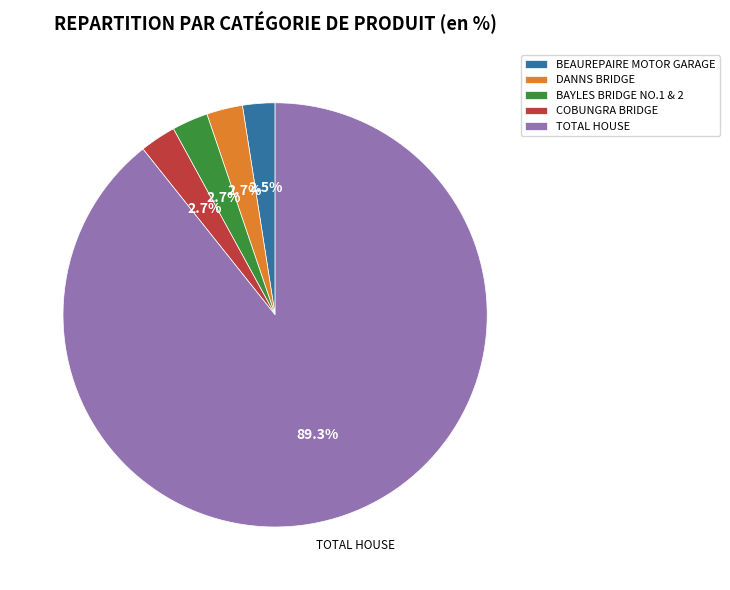

Do TOTAL HOUSE and BAYLES BRIDGE NO.1 & 2 together represent more than half of the pie?

Yes